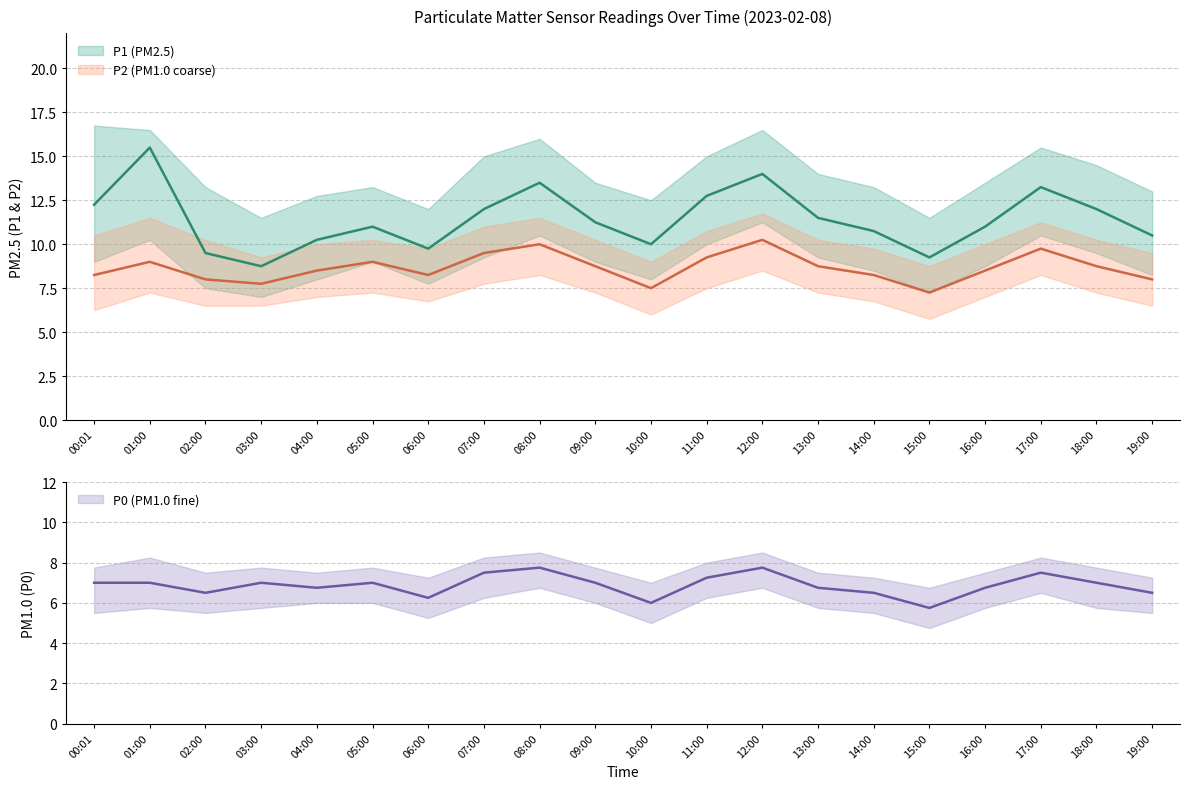

What are all the series names shown in the legend?

P1, P2, P0